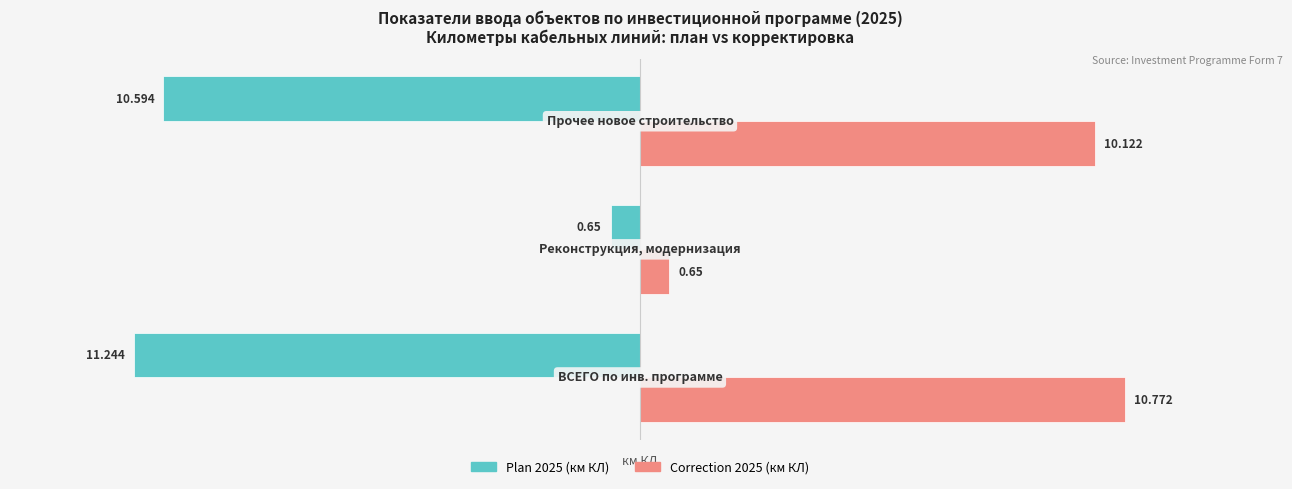

How many categories are shown in the chart?

3